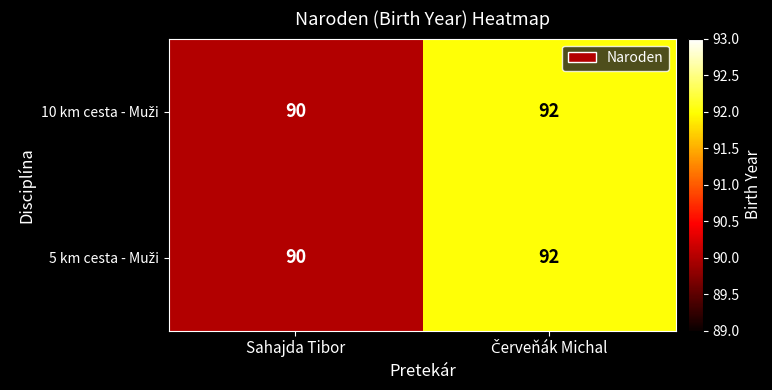

At which category does the chart reach its minimum across all series?

Sahajda Tibor